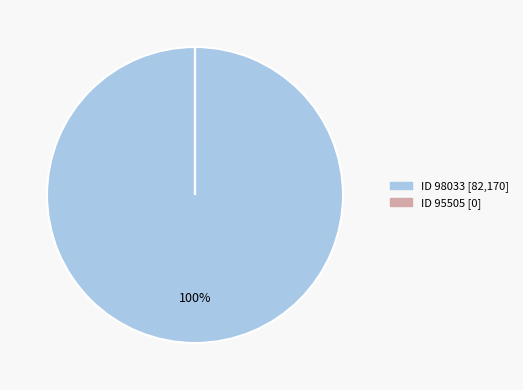

To the nearest percent, what is the average slice percentage?

50%